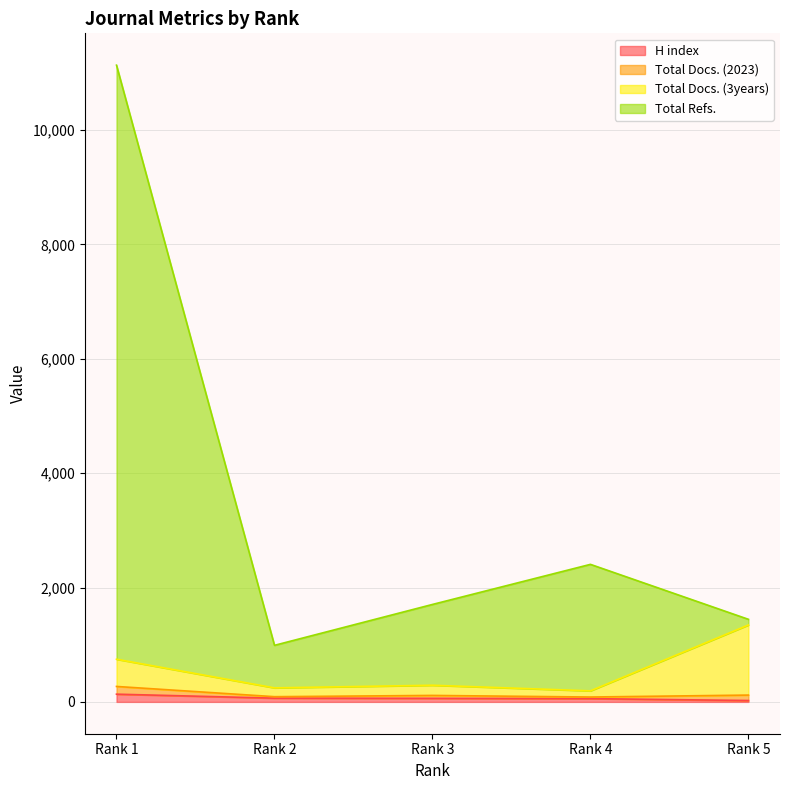

Does the chart display data point markers on the line(s)?

No